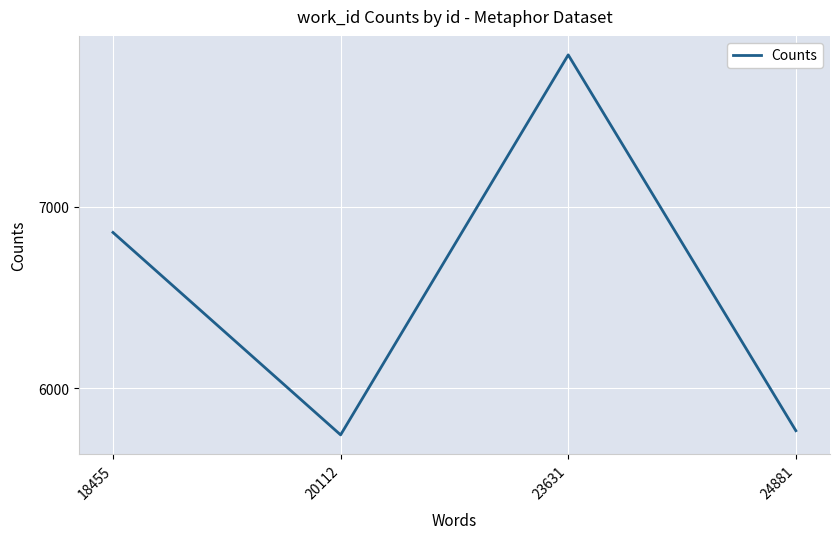

Which category has the lowest value across all series?

20112